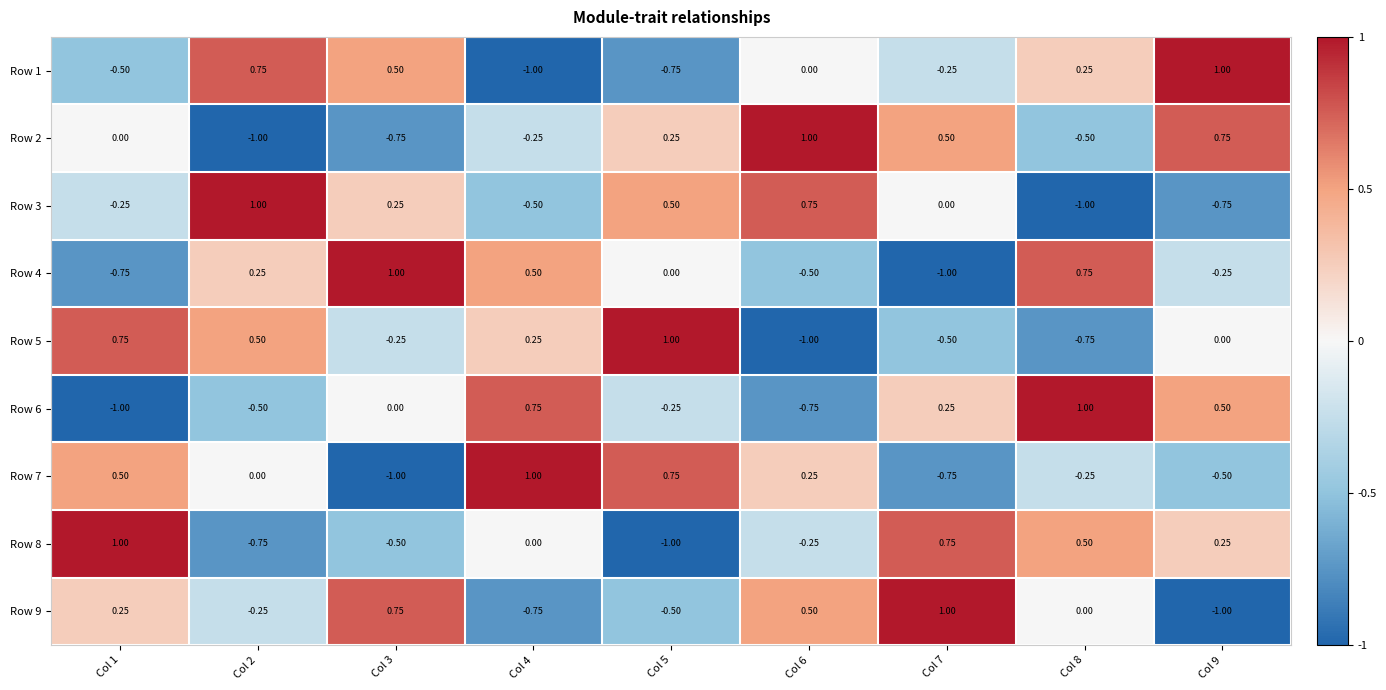

Reading left to right, extract all data points from this chart.

Row 1: Col 1=-0.5	Col 2=0.8	Col 3=0.5	Col 4=-1.0	Col 5=-0.8	Col 6=0.0	Col 7=-0.2	Col 8=0.2	Col 9=1.0
Row 2: Col 1=0.0	Col 2=-1.0	Col 3=-0.8	Col 4=-0.2	Col 5=0.2	Col 6=1.0	Col 7=0.5	Col 8=-0.5	Col 9=0.8
Row 3: Col 1=-0.2	Col 2=1.0	Col 3=0.2	Col 4=-0.5	Col 5=0.5	Col 6=0.8	Col 7=0.0	Col 8=-1.0	Col 9=-0.8
Row 4: Col 1=-0.8	Col 2=0.2	Col 3=1.0	Col 4=0.5	Col 5=0.0	Col 6=-0.5	Col 7=-1.0	Col 8=0.8	Col 9=-0.2
Row 5: Col 1=0.8	Col 2=0.5	Col 3=-0.2	Col 4=0.2	Col 5=1.0	Col 6=-1.0	Col 7=-0.5	Col 8=-0.8	Col 9=0.0
Row 6: Col 1=-1.0	Col 2=-0.5	Col 3=0.0	Col 4=0.8	Col 5=-0.2	Col 6=-0.8	Col 7=0.2	Col 8=1.0	Col 9=0.5
Row 7: Col 1=0.5	Col 2=0.0	Col 3=-1.0	Col 4=1.0	Col 5=0.8	Col 6=0.2	Col 7=-0.8	Col 8=-0.2	Col 9=-0.5
Row 8: Col 1=1.0	Col 2=-0.8	Col 3=-0.5	Col 4=0.0	Col 5=-1.0	Col 6=-0.2	Col 7=0.8	Col 8=0.5	Col 9=0.2
Row 9: Col 1=0.2	Col 2=-0.2	Col 3=0.8	Col 4=-0.8	Col 5=-0.5	Col 6=0.5	Col 7=1.0	Col 8=0.0	Col 9=-1.0